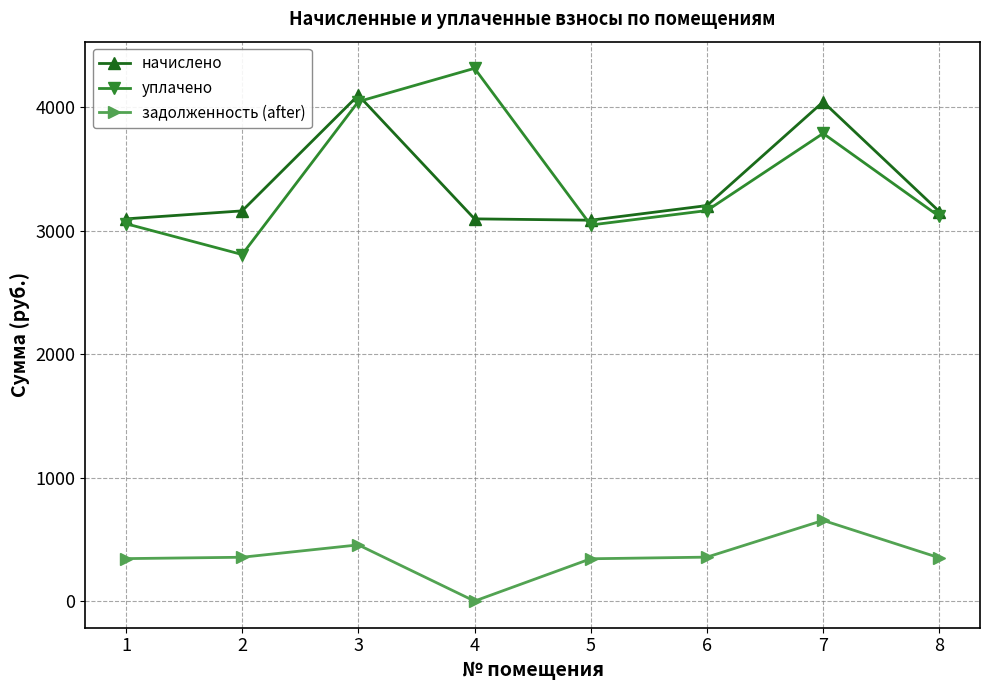

How many data points in задолженность (after) are less than 354?

4